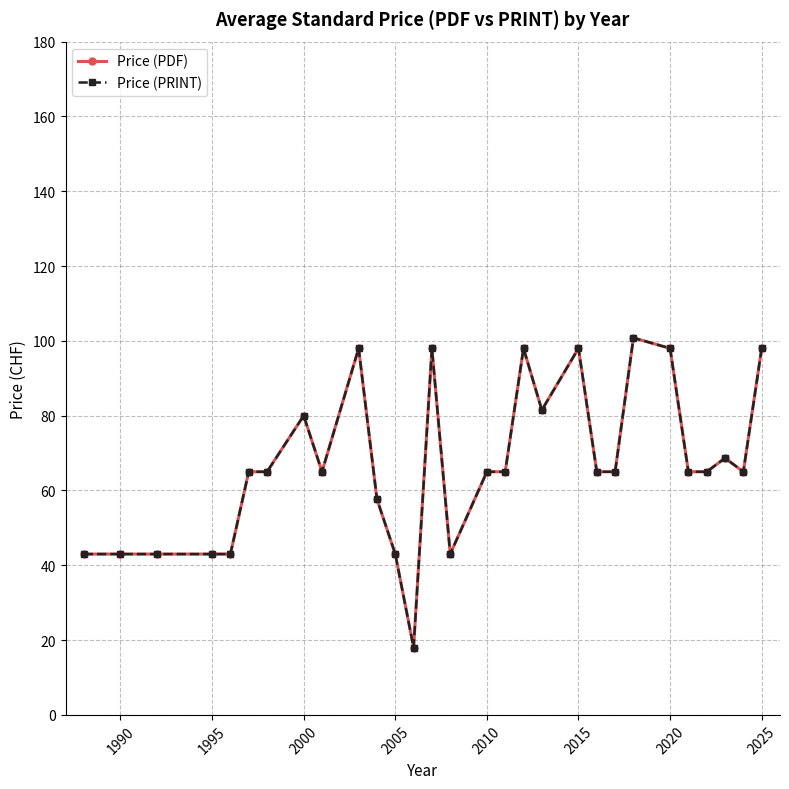

Is this an area chart (filled region under the line)?

No